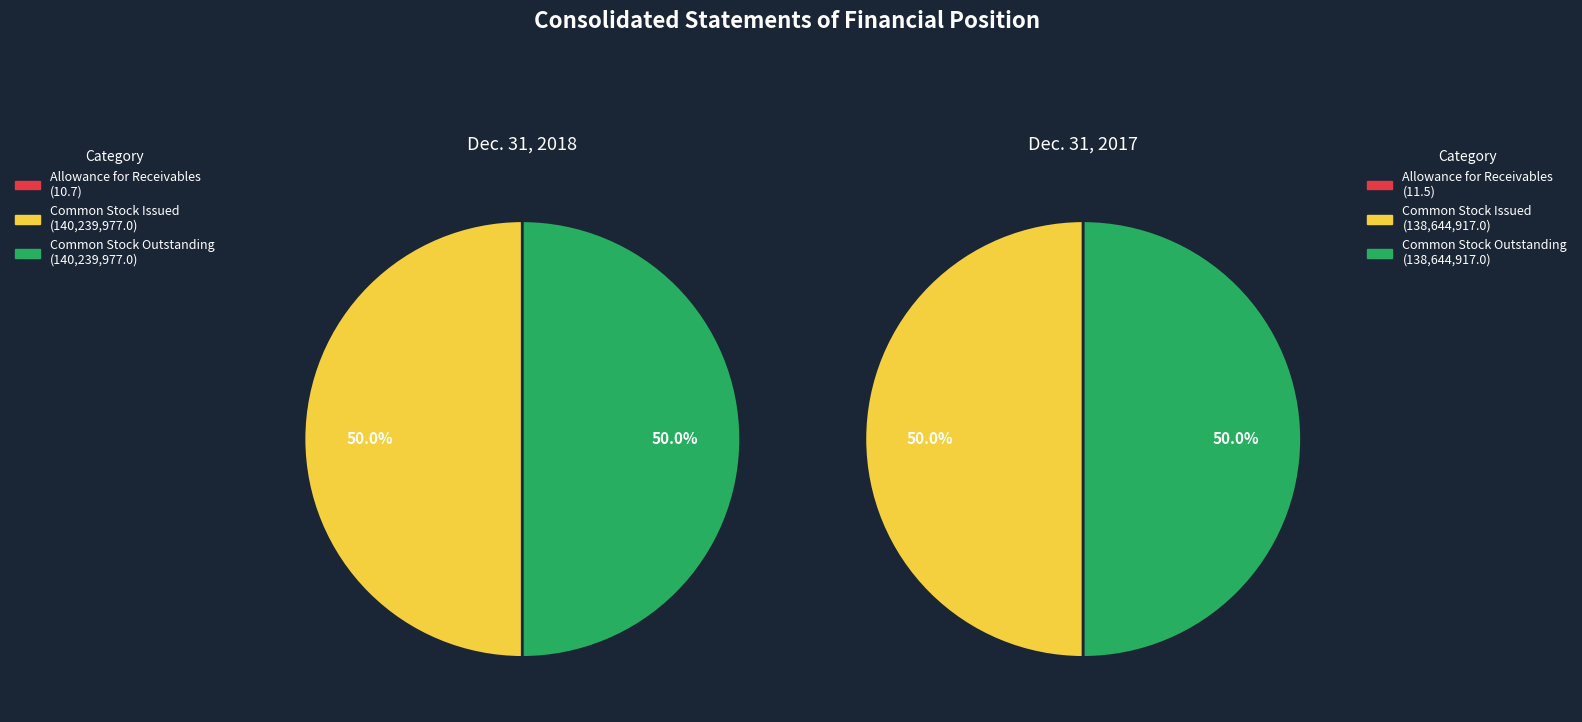

To the nearest percent, what is the combined percentage of Common Stock, Shares Issued and Allowance for Receivables?

50%